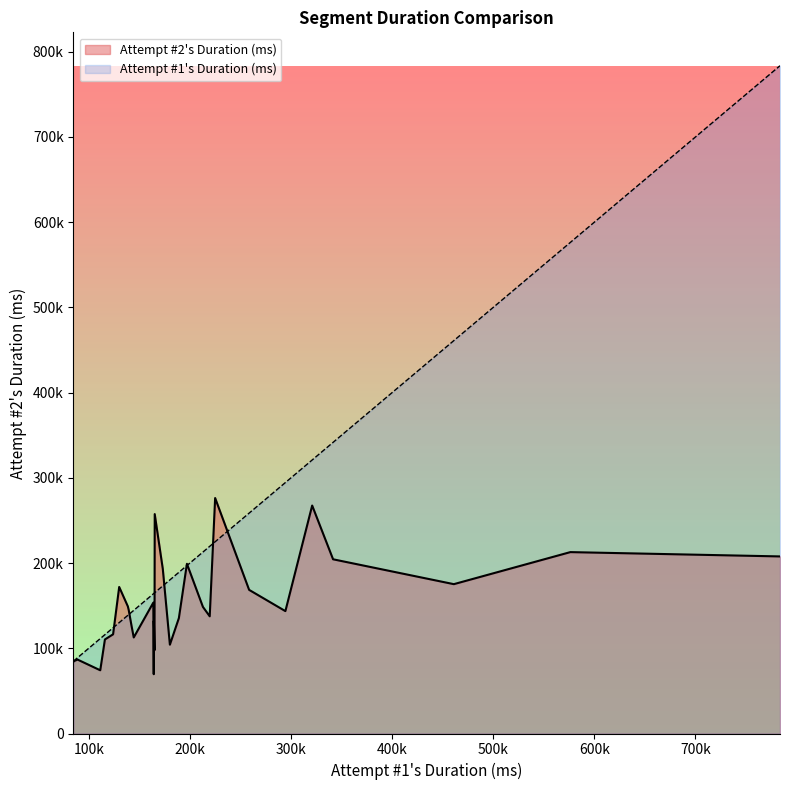

Is it true that Attempt #2's Duration (ms) equals 217514 at -Double Header (15)?

False